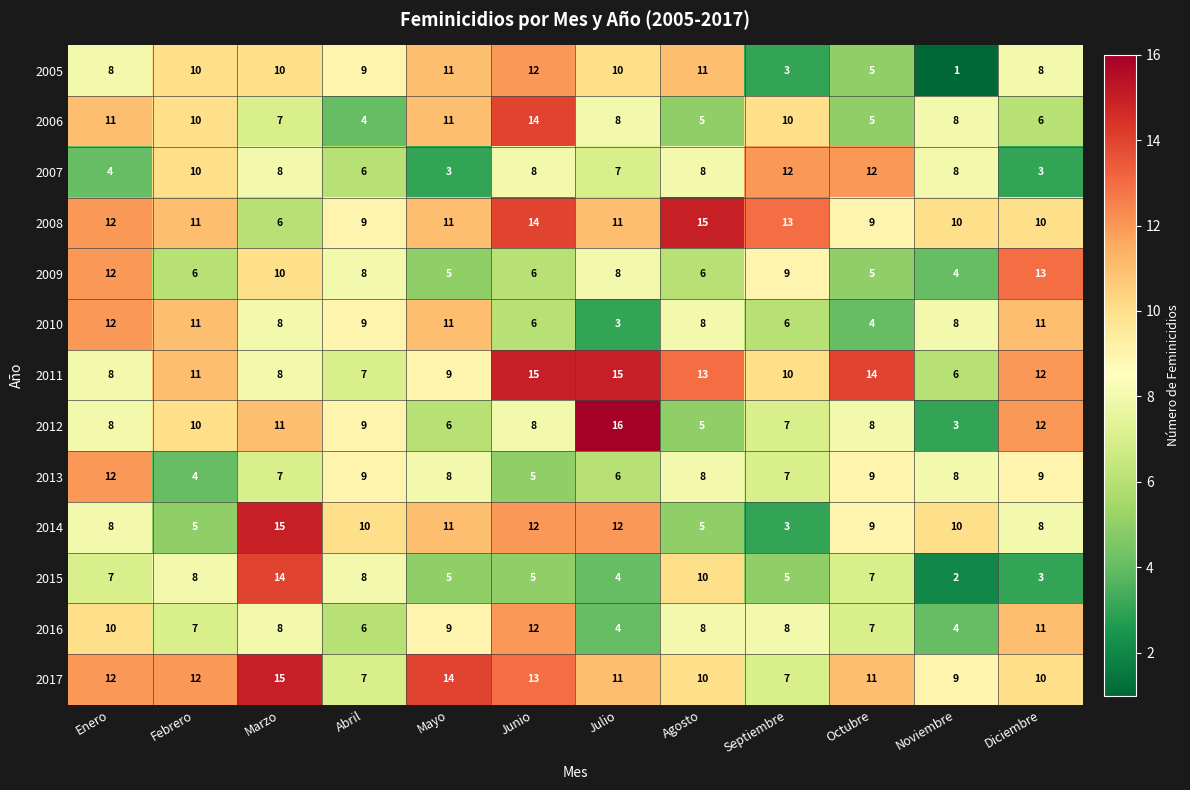

At which category is the sum across all series the highest?

Junio